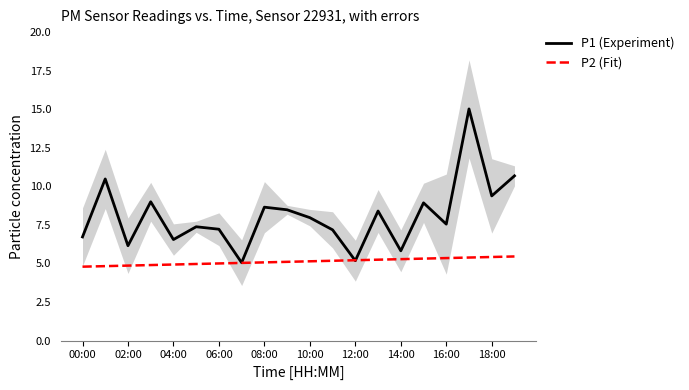

What is the maximum value for P1 (Experiment)?

15.0